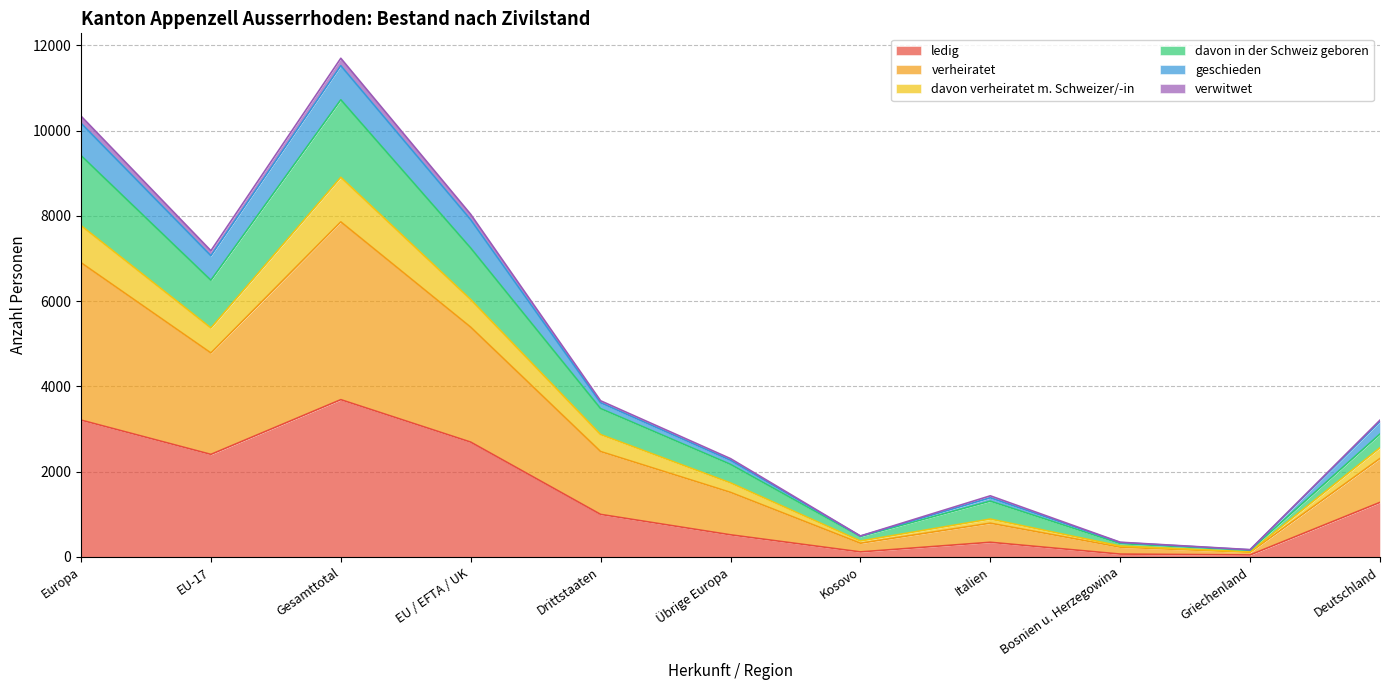

What is the maximum value for ledig?

3688